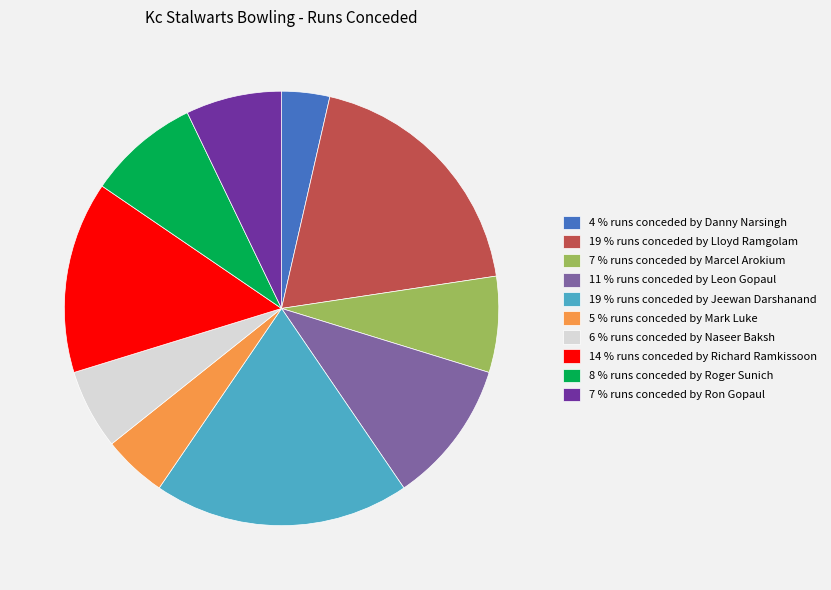

Which has a higher value, 19 % runs conceded by Lloyd Ramgolam or 14 % runs conceded by Richard Ramkissoon?

19 % runs conceded by Lloyd Ramgolam